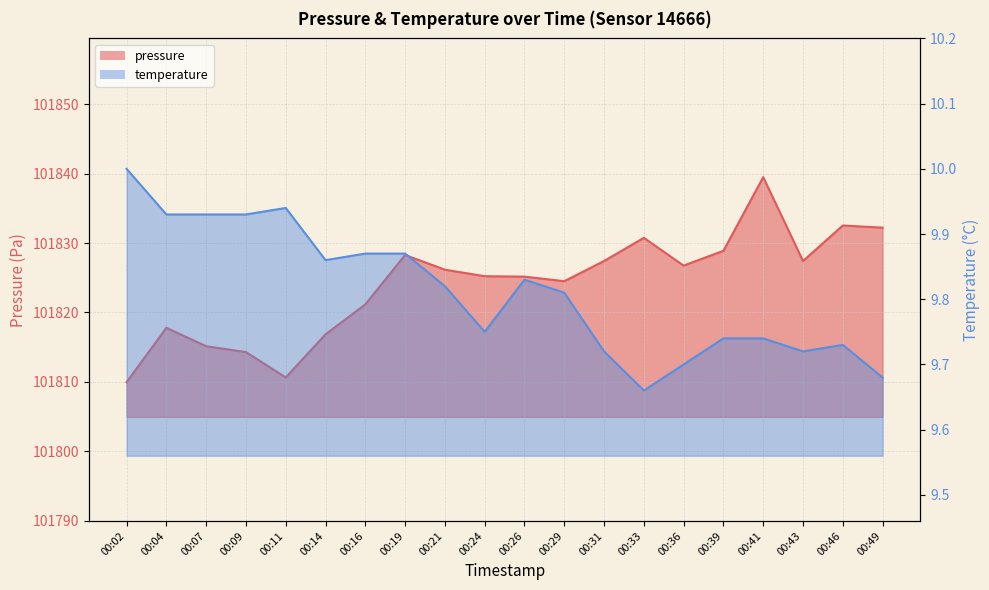

What is the difference between the second highest and second lowest values in the pressure series?

21.9